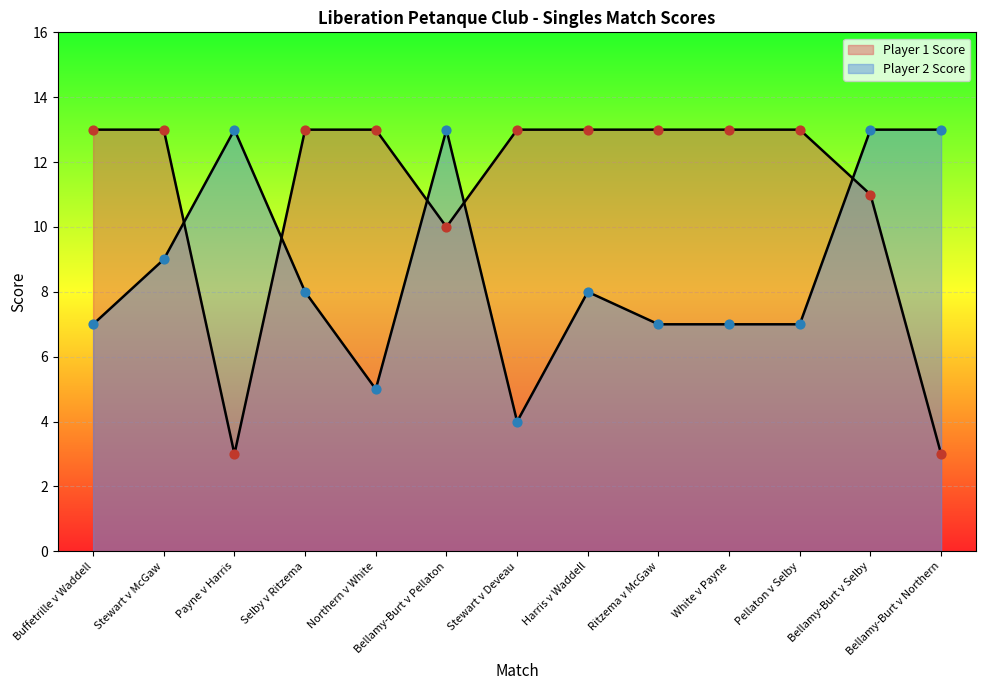

Which series contains the highest Y value?

Player 1 Score